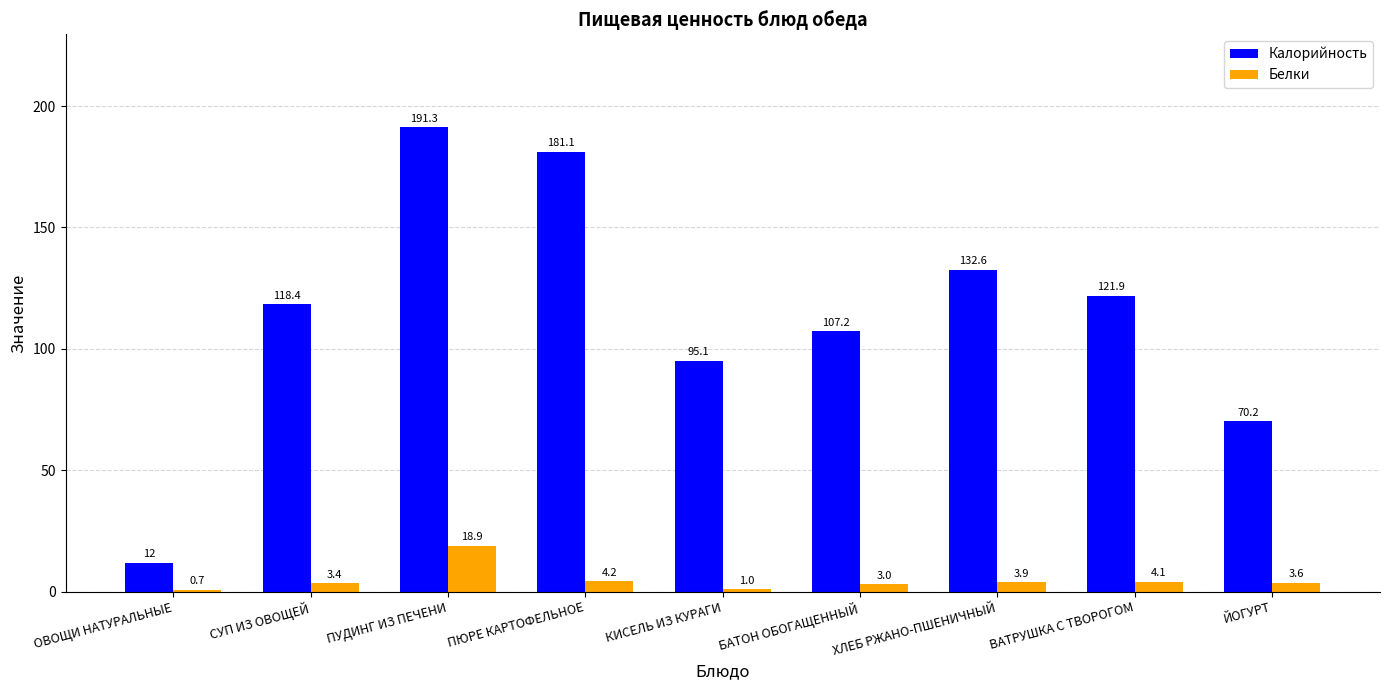

True or false: Белки has a value of 3.8 at ПУДИНГ ИЗ ПЕЧЕНИ.

False